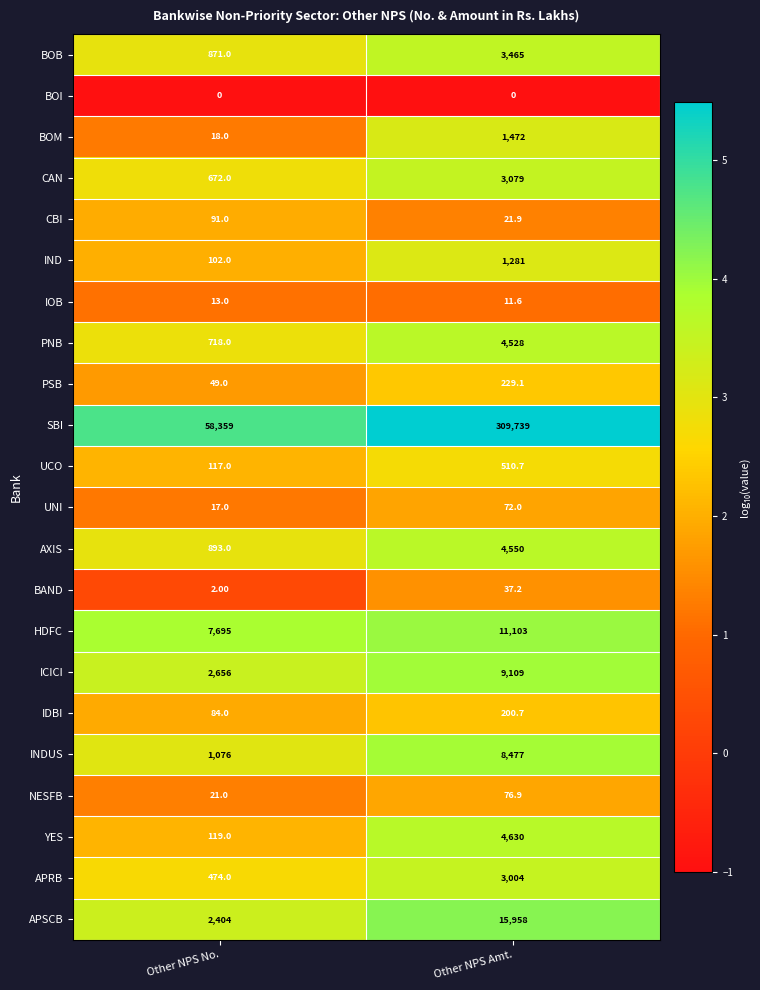

What is the difference between the highest and lowest values at Other NPS Amt.?

309739.0